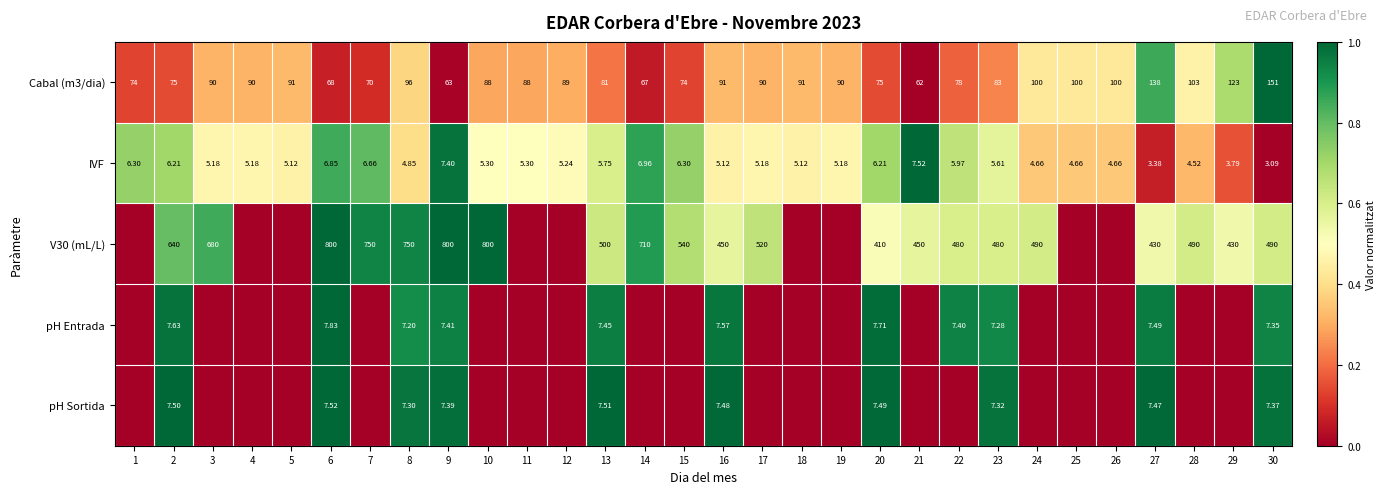

Is the value of pH Entrada at 8 greater than the value of Cabal (m3/dia) at 18?

No